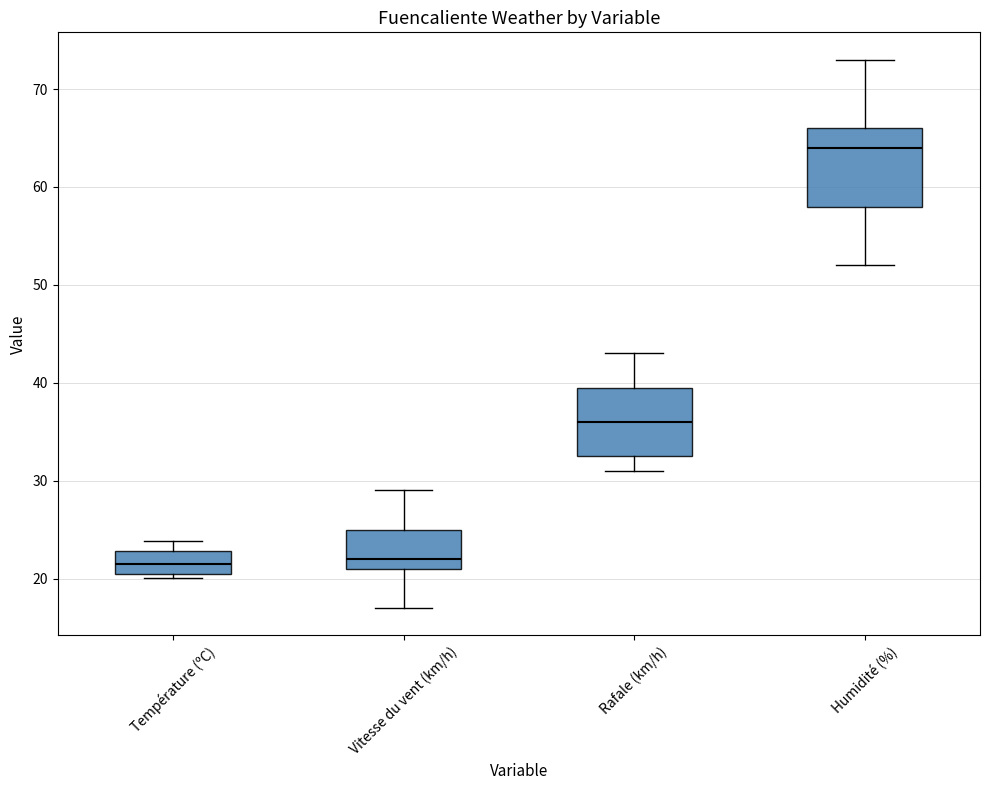

Which box is the tallest, from its lower edge to its upper edge?

Humidité (%)